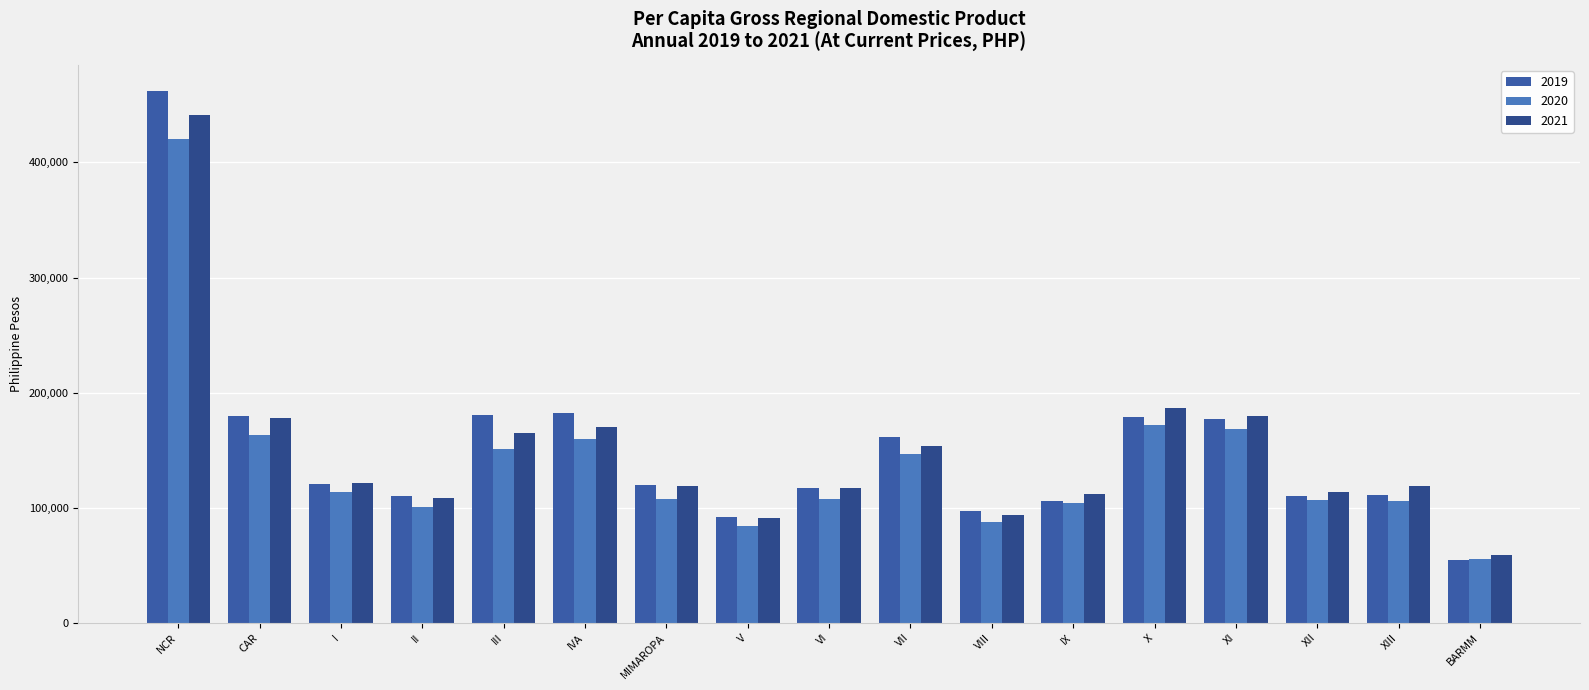

At which category does the chart reach its minimum across all series?

BARMM